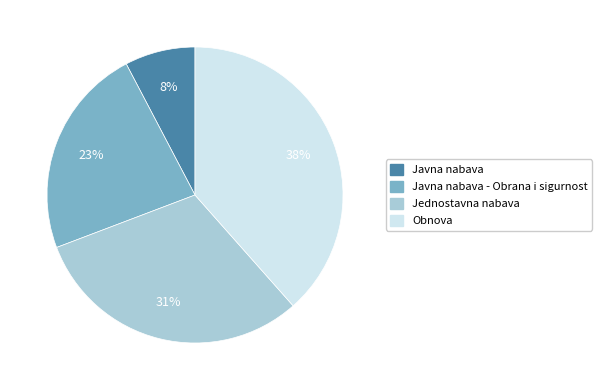

Count the number of slices in the pie.

4